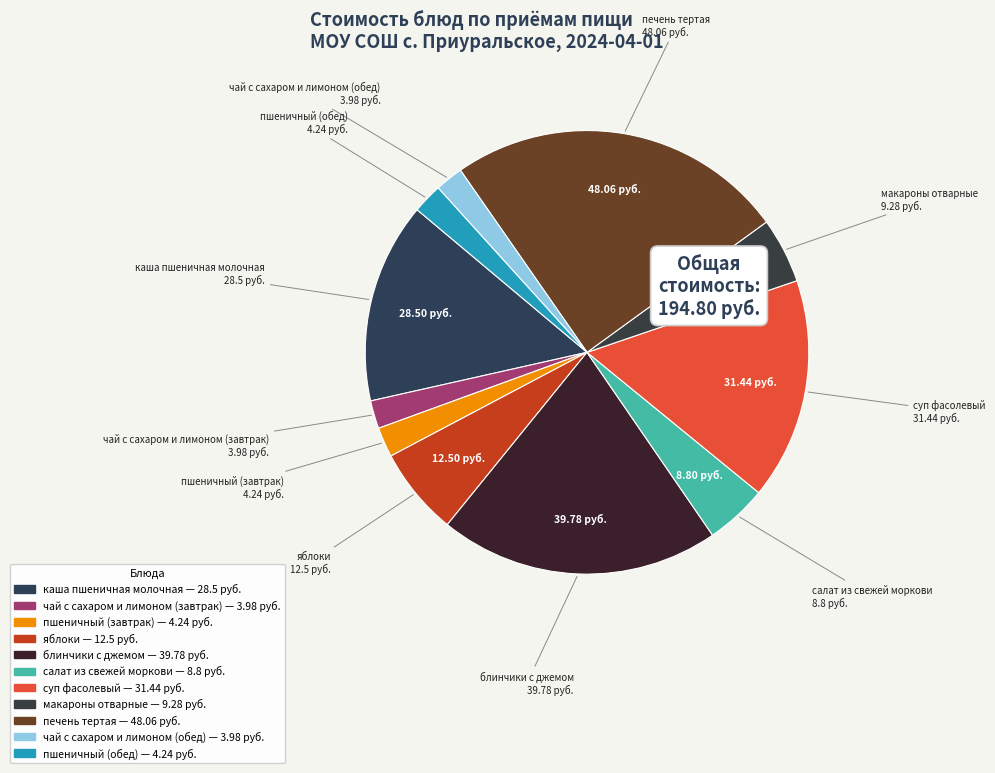

True or false: каша пшеничная молочная accounts for 15% of the total.

True